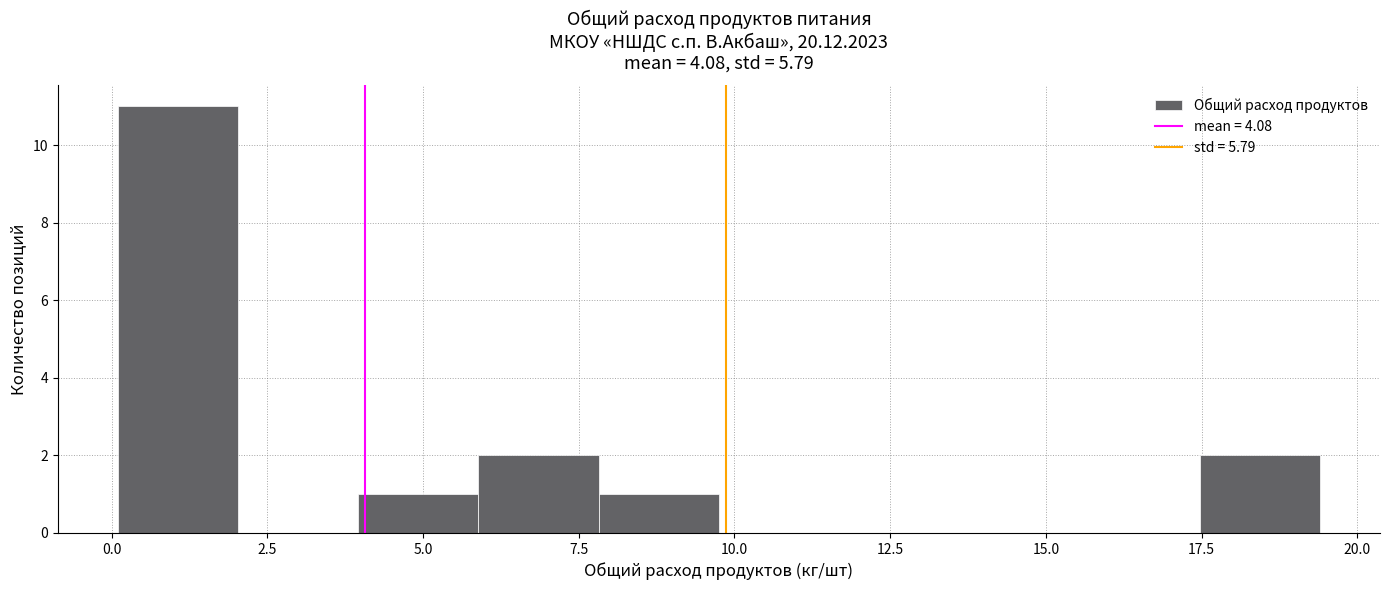

Around what value on the x-axis is the tallest bar? Give the approximate position of its centre, as read against the axis.

1.0